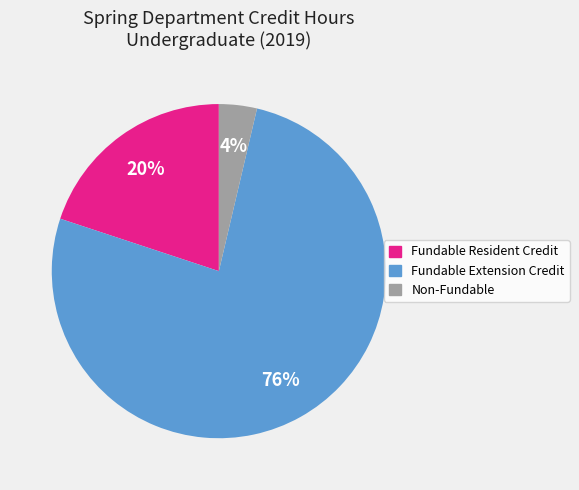

To the nearest percent, what is the average slice percentage?

33%